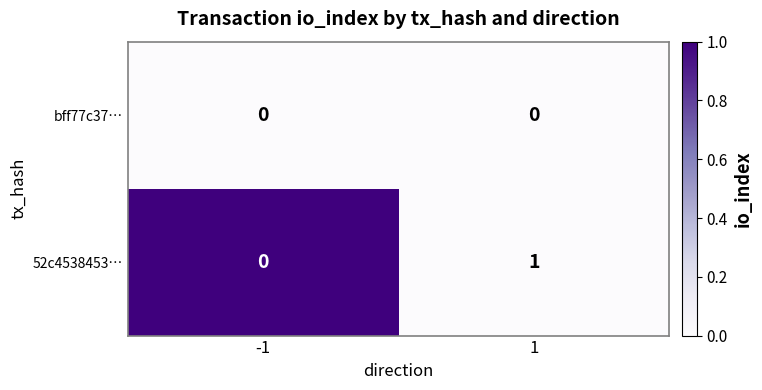

Is it true that bff77c37… equals 0 at 1?

True